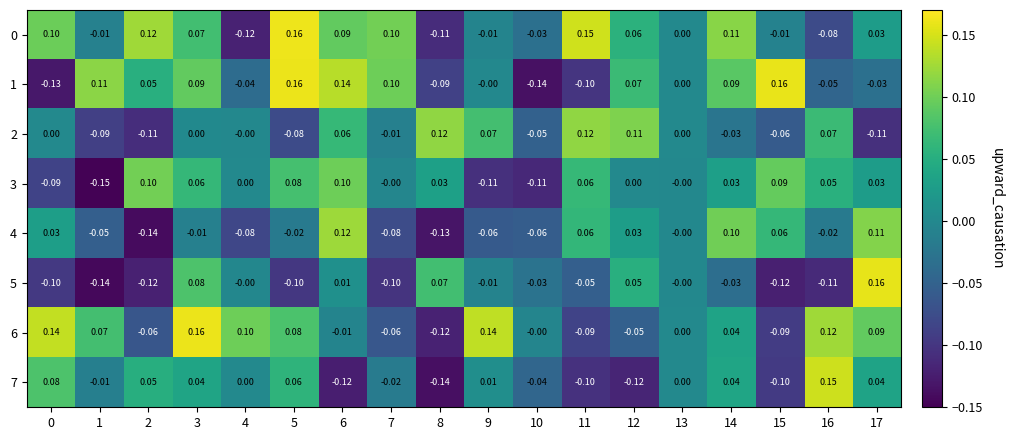

Which series has the largest range (max minus min)?

5